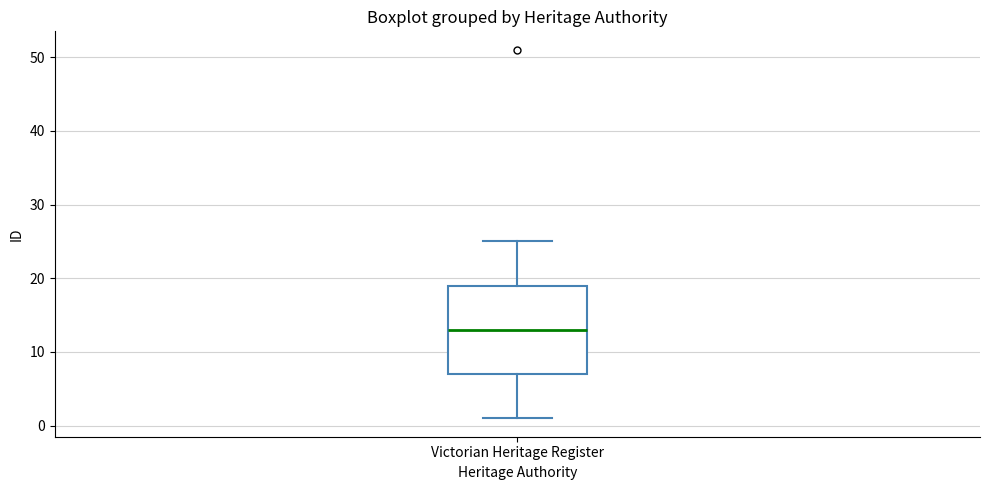

Read this box plot against the y-axis: the position of the median line, the range covered by the box, and the ends of both whiskers. The values are not printed on the chart, so give them approximately, as read against the axis.

median 13, box 7 to 19, whiskers 1 to 25